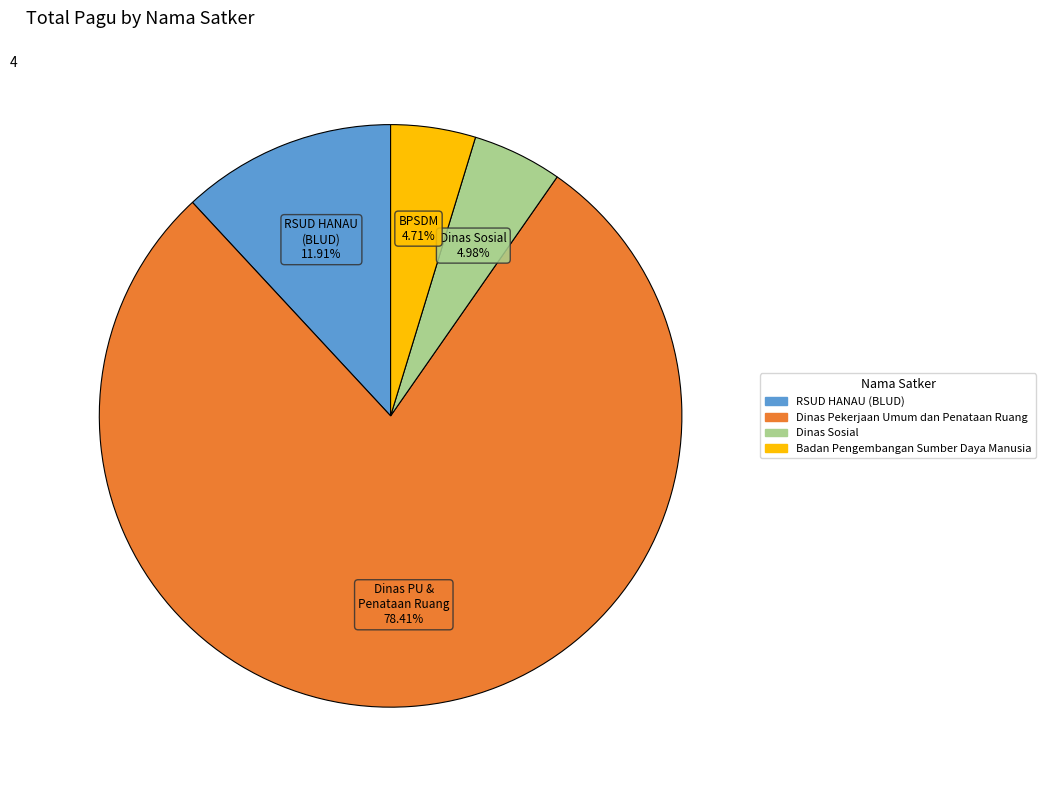

How many segments does this pie chart have?

4